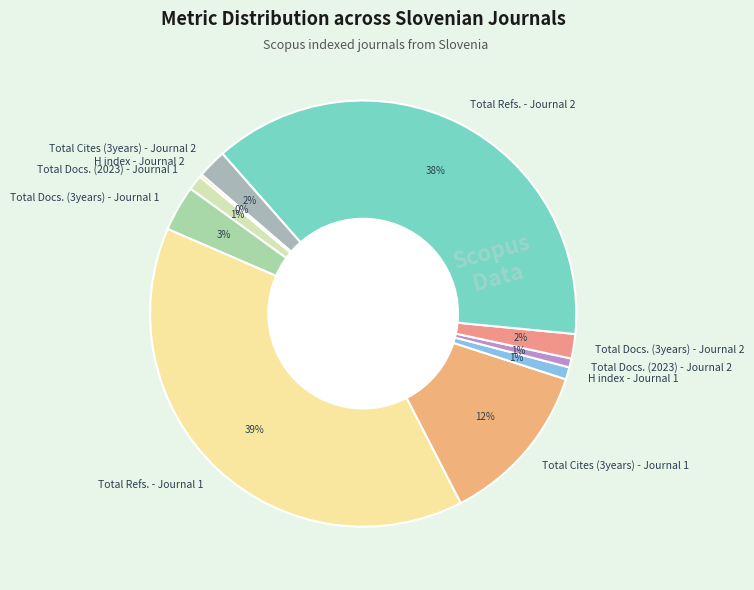

Which slice is the largest?

Total Refs. - Journal 1